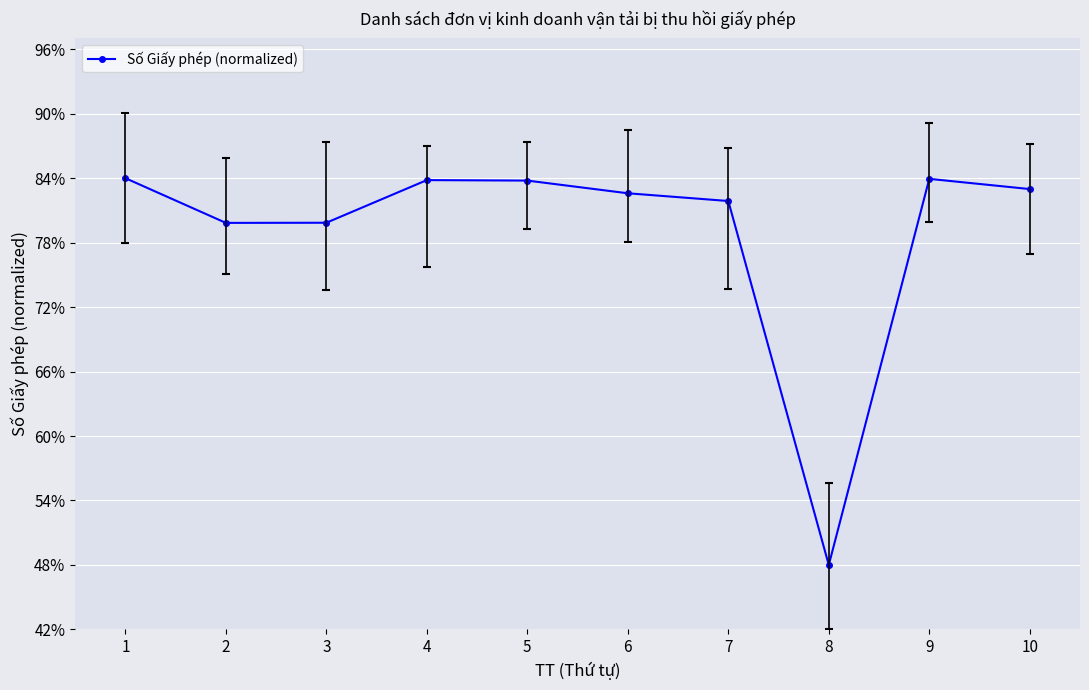

What is the minimum value shown in the chart?

0.5